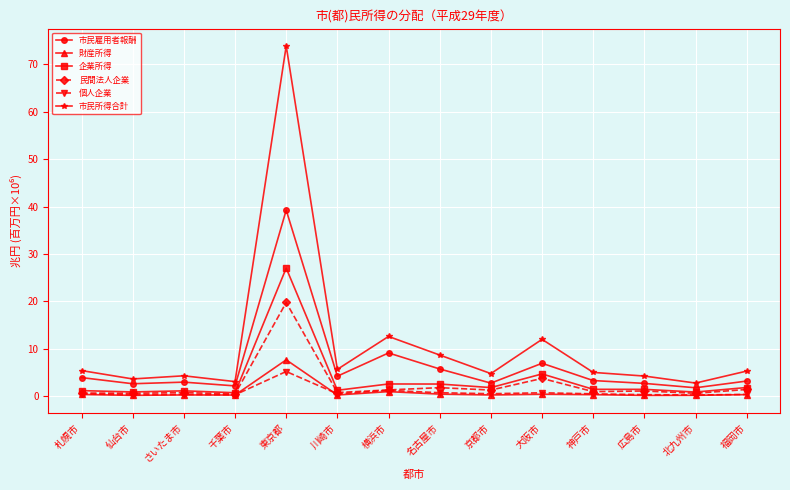

What is the highest value of the 市民所得合計 series?

73.9